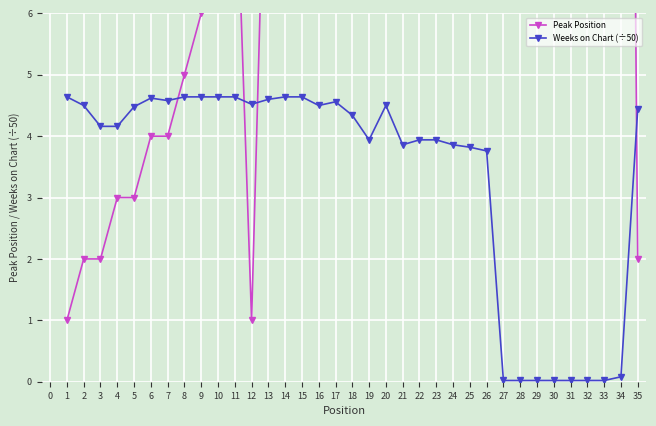

The Weeks on Chart (÷50) series shows 0.0 at 26. True or false?

False